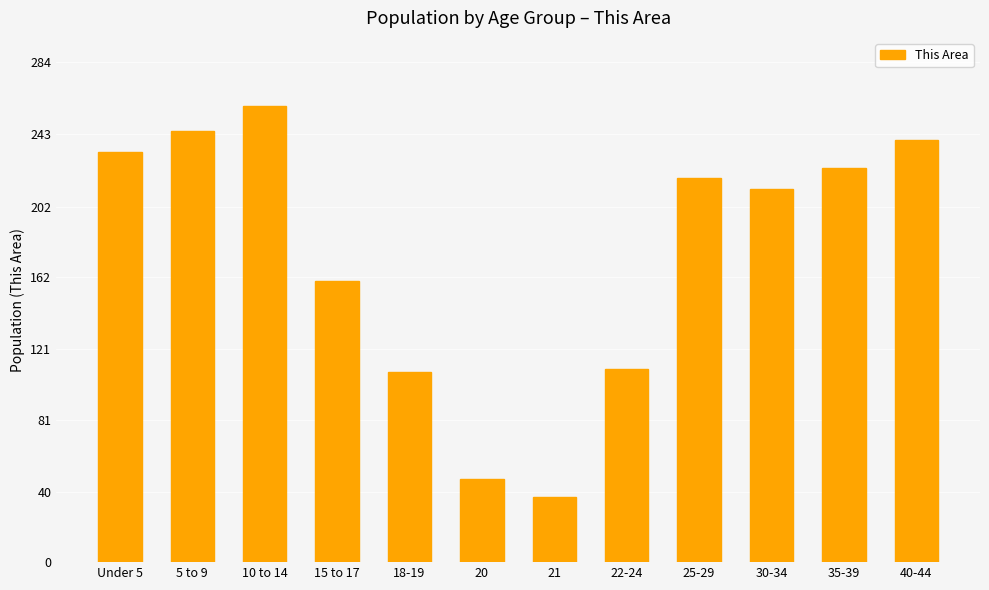

Are the bars horizontal?

No